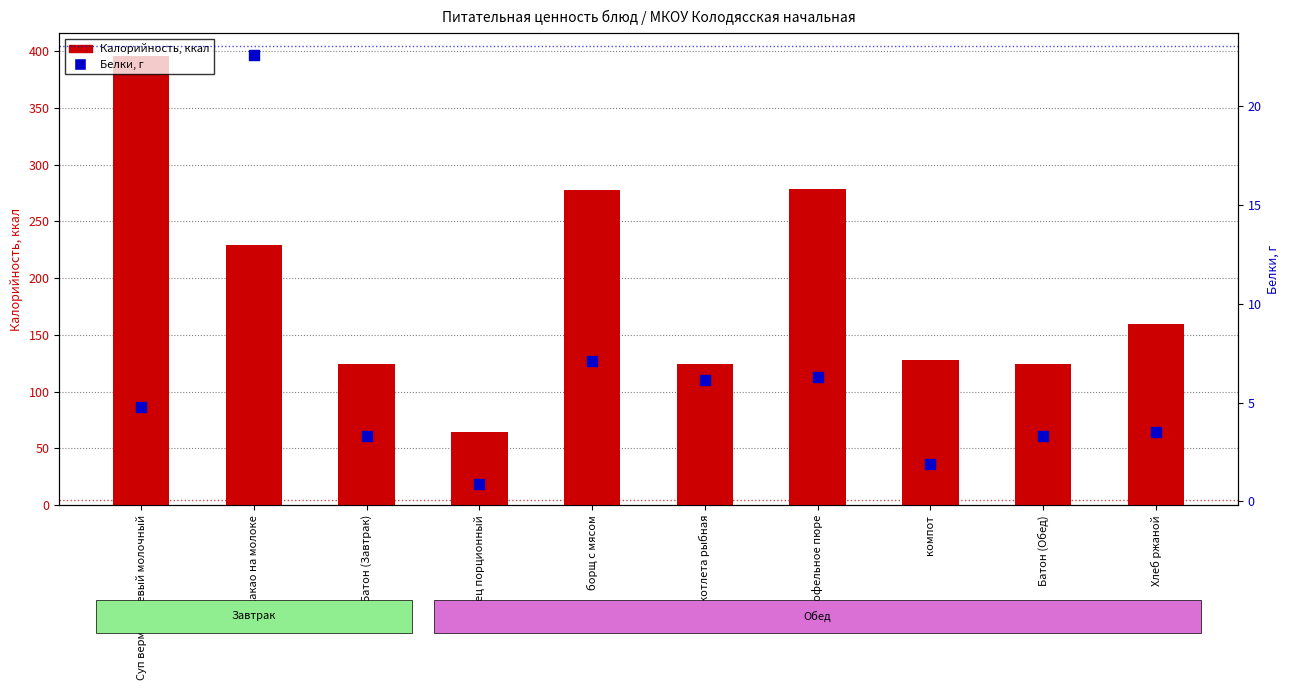

Which series has the largest total across all categories?

Калорийность